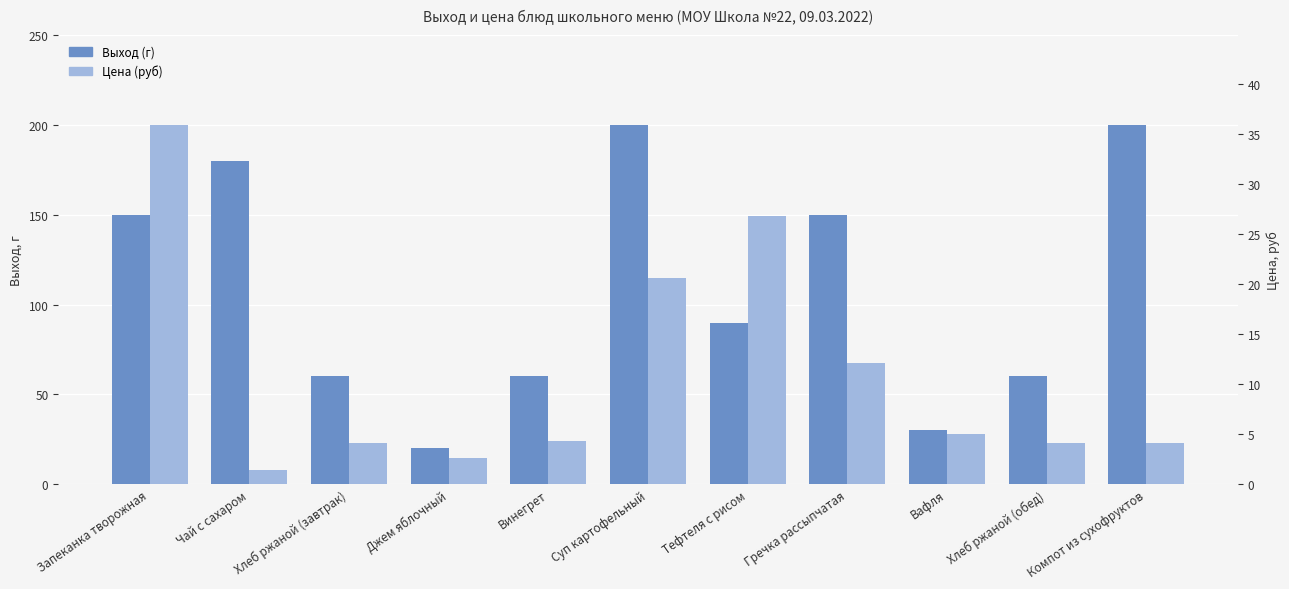

What are all the series names shown in the legend?

Выход (г), Цена (руб)